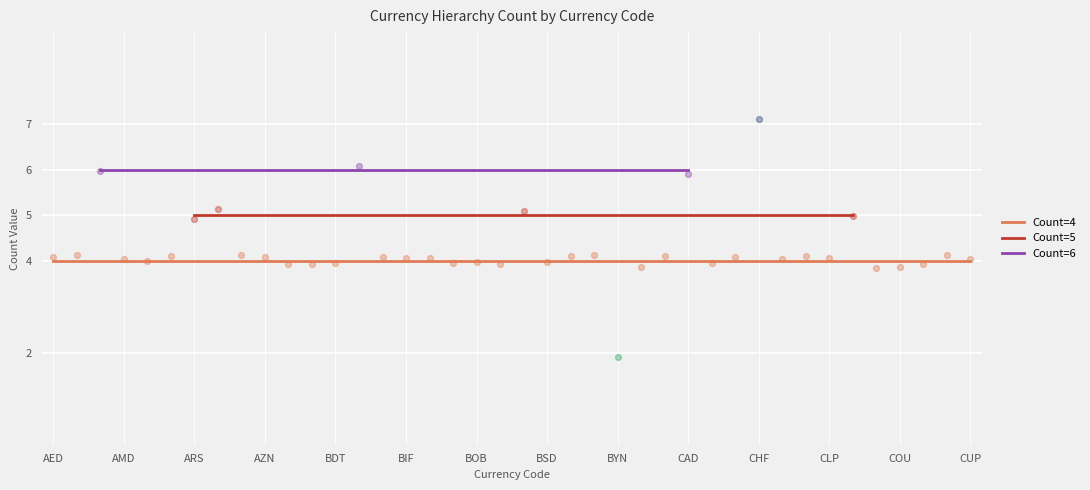

Is the value of Count=6 at ANG greater than the value of Count=5 at ALL?

Yes